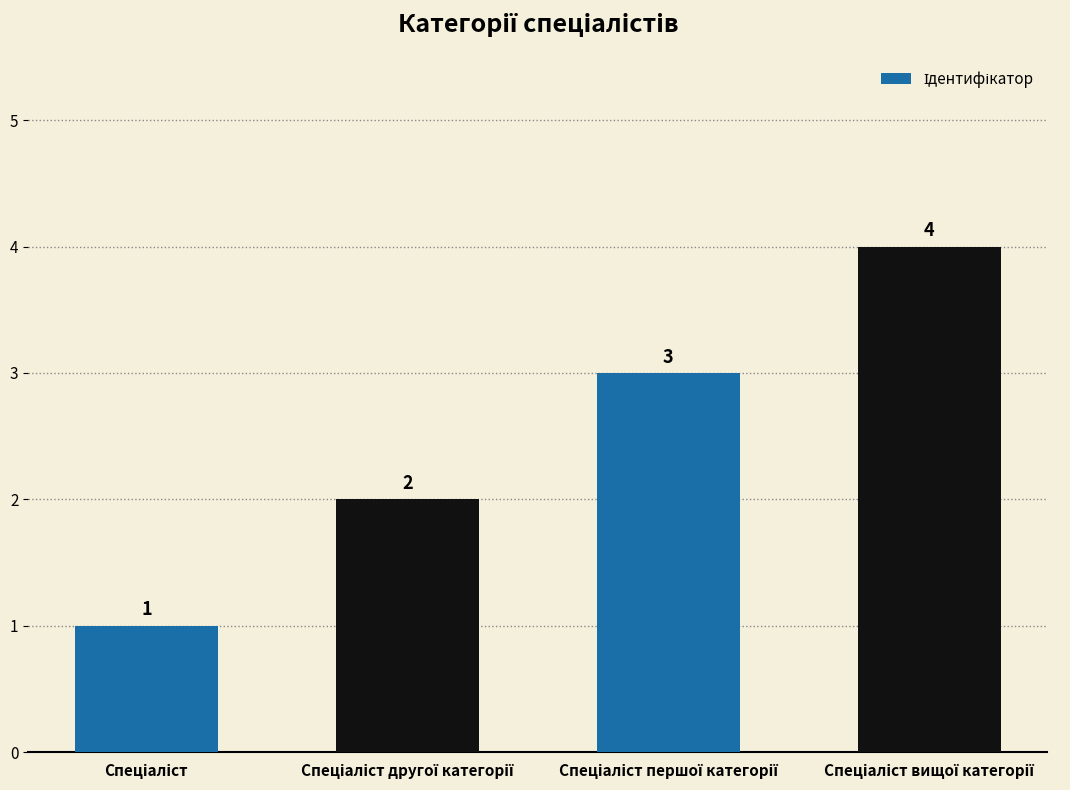

What is the value of the 4th bar from the left?

4